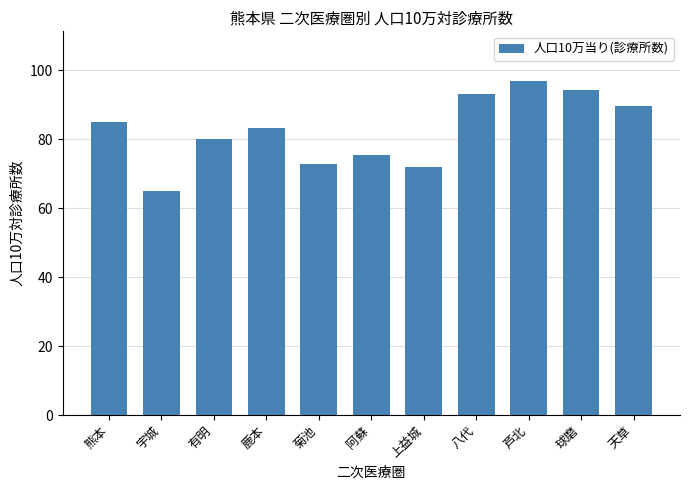

What is the difference between the values at 宇城 and 鹿本?

18.3